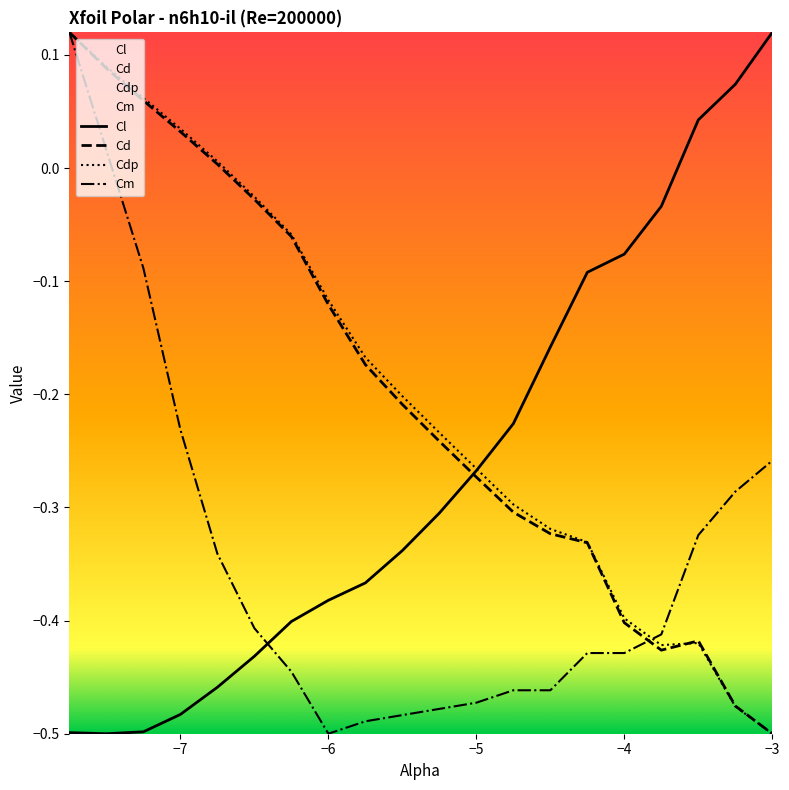

At which category does the chart reach its peak across all series?

-3.0